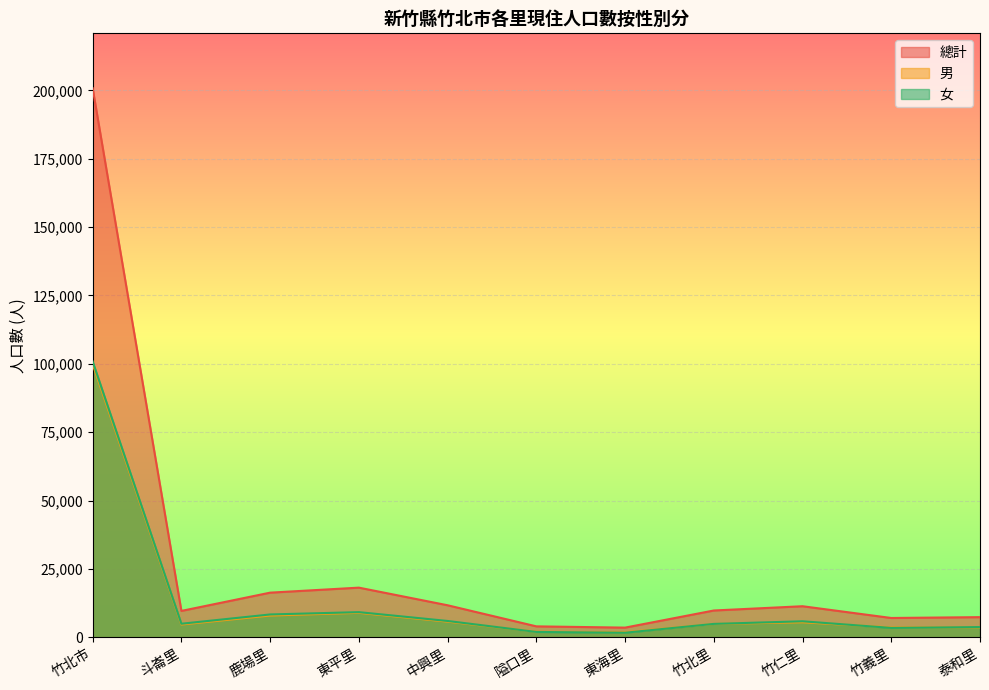

True or false: 總計 and 女 cross at least once.

False